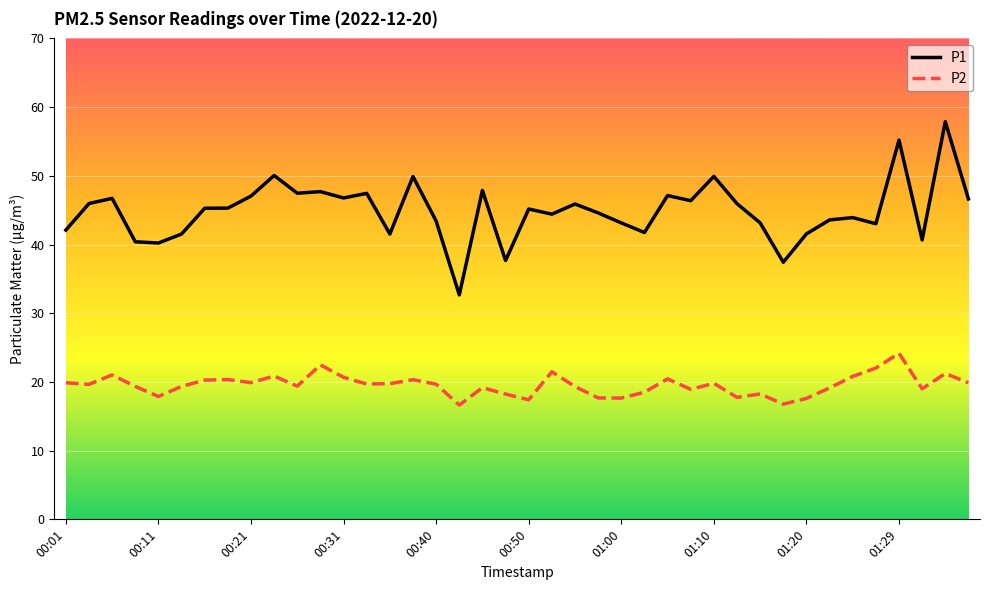

How many lines are shown in the chart?

2